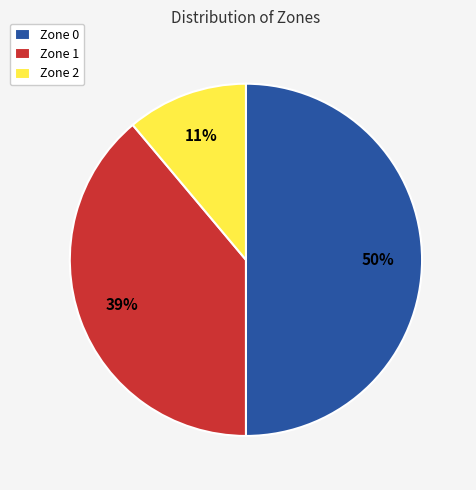

The Zone 1 slice represents 39% of the pie. True or false?

True